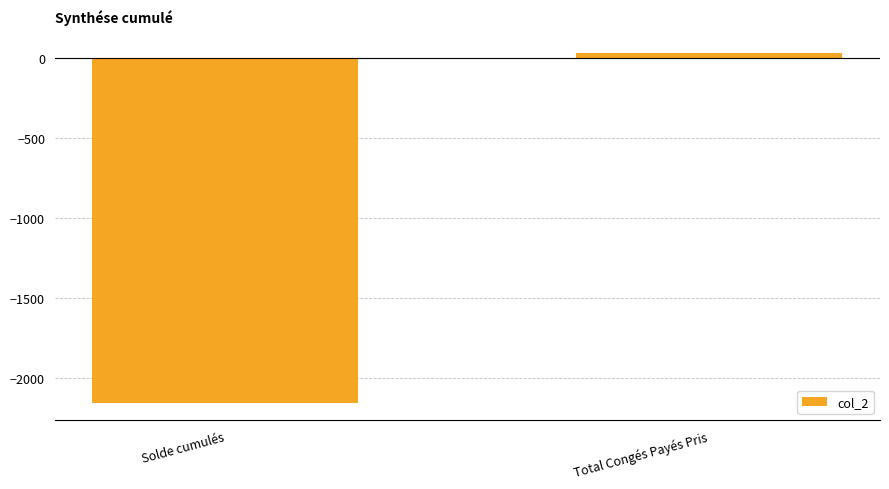

Which category has the lowest value across all series?

Solde cumulés